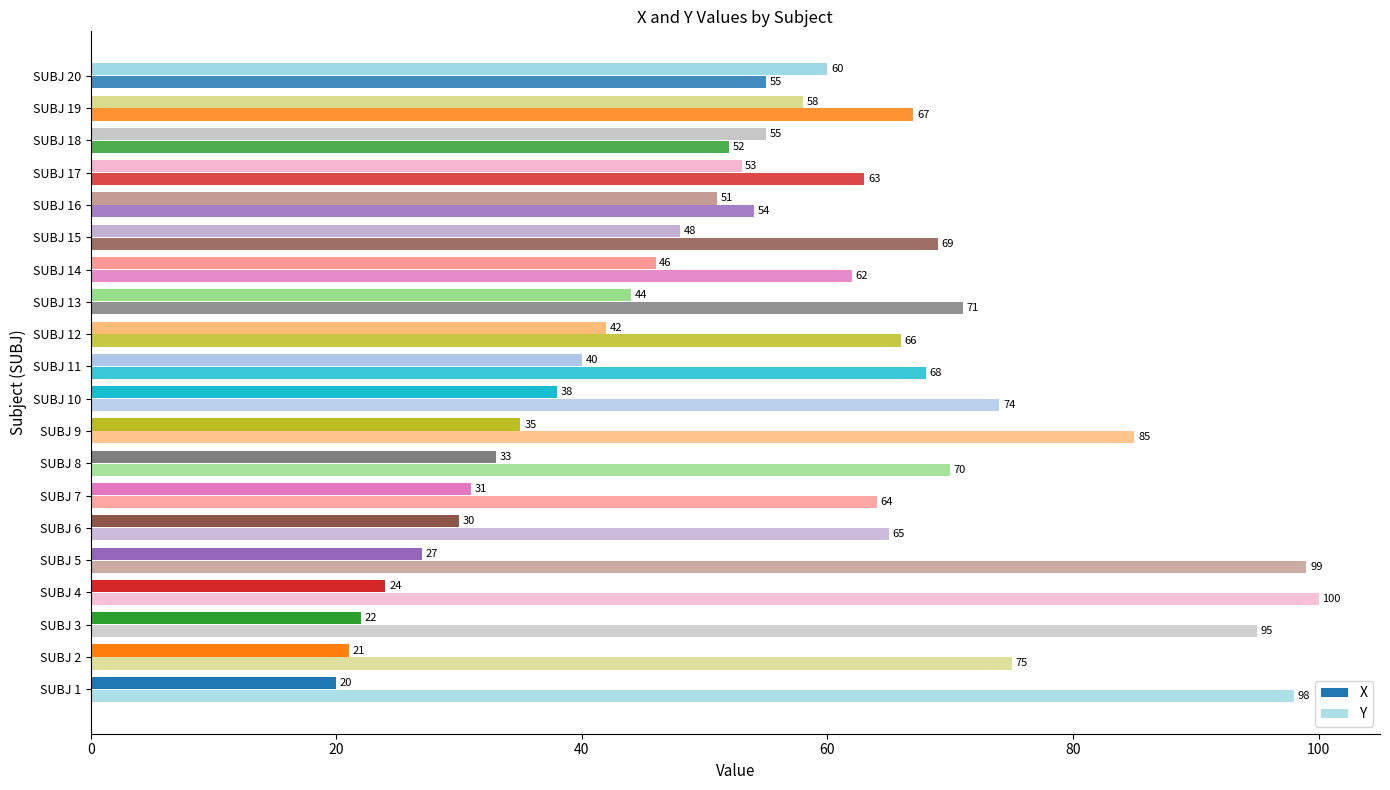

List the series in order of their peak value, highest first.

Y, X